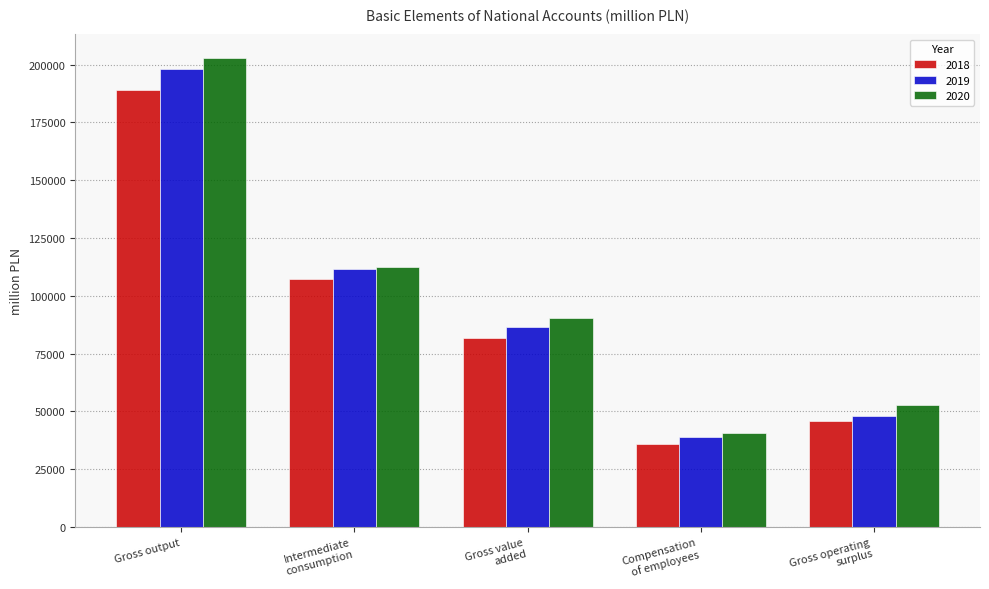

Reading left to right, extract all data points from this chart.

2018: Gross output=188973	Intermediate
consumption=107066	Gross value
added=81907	Compensation
of employees=36054	Gross operating
surplus=45997
2019: Gross output=197933	Intermediate
consumption=111448	Gross value
added=86485	Compensation
of employees=38839	Gross operating
surplus=47861
2020: Gross output=202902	Intermediate
consumption=112666	Gross value
added=90236	Compensation
of employees=40809	Gross operating
surplus=52728